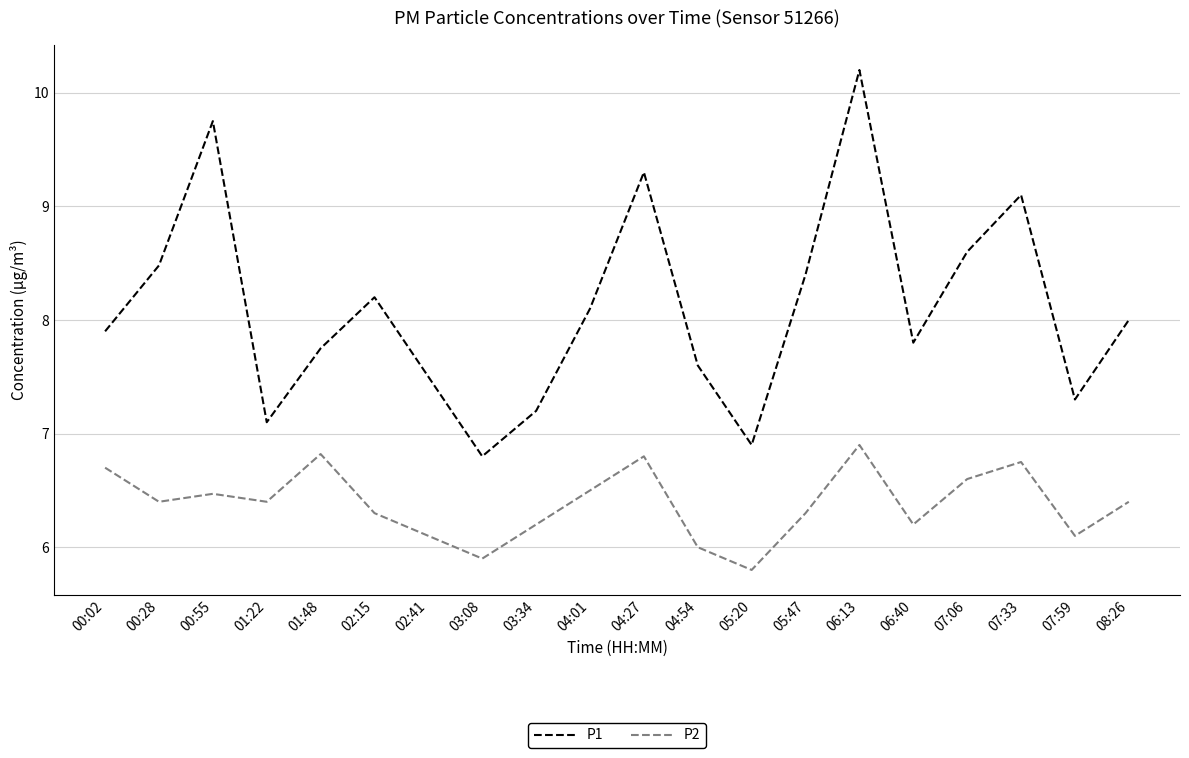

Where is the first local maximum for P1?

00:55